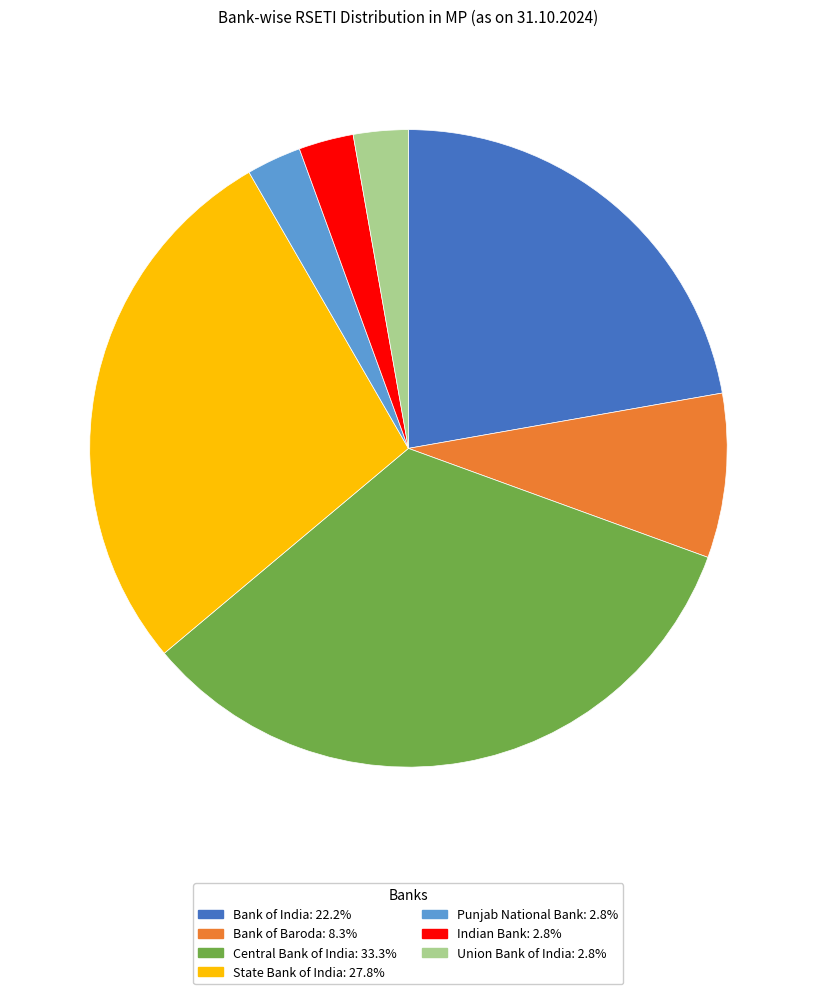

Combined, do Punjab National Bank and Bank of India account for over 50%?

No